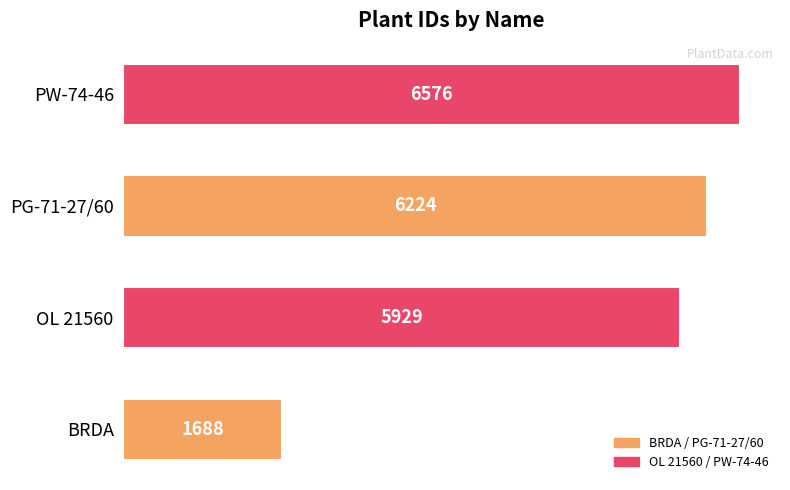

The chart shows a value of 6576 at PW-74-46. True or false?

True